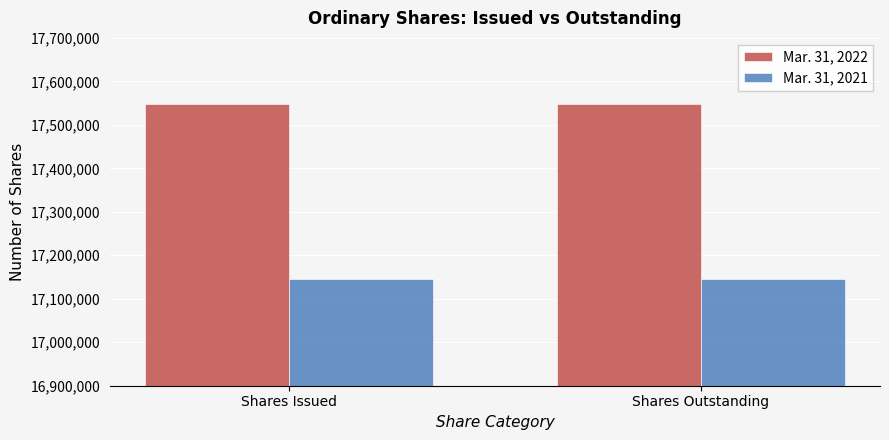

Reading left to right, transcribe all the data shown in this chart.

Mar. 31, 2022: Shares Issued=17547118	Shares Outstanding=17547118
Mar. 31, 2021: Shares Issued=17145000	Shares Outstanding=17145000